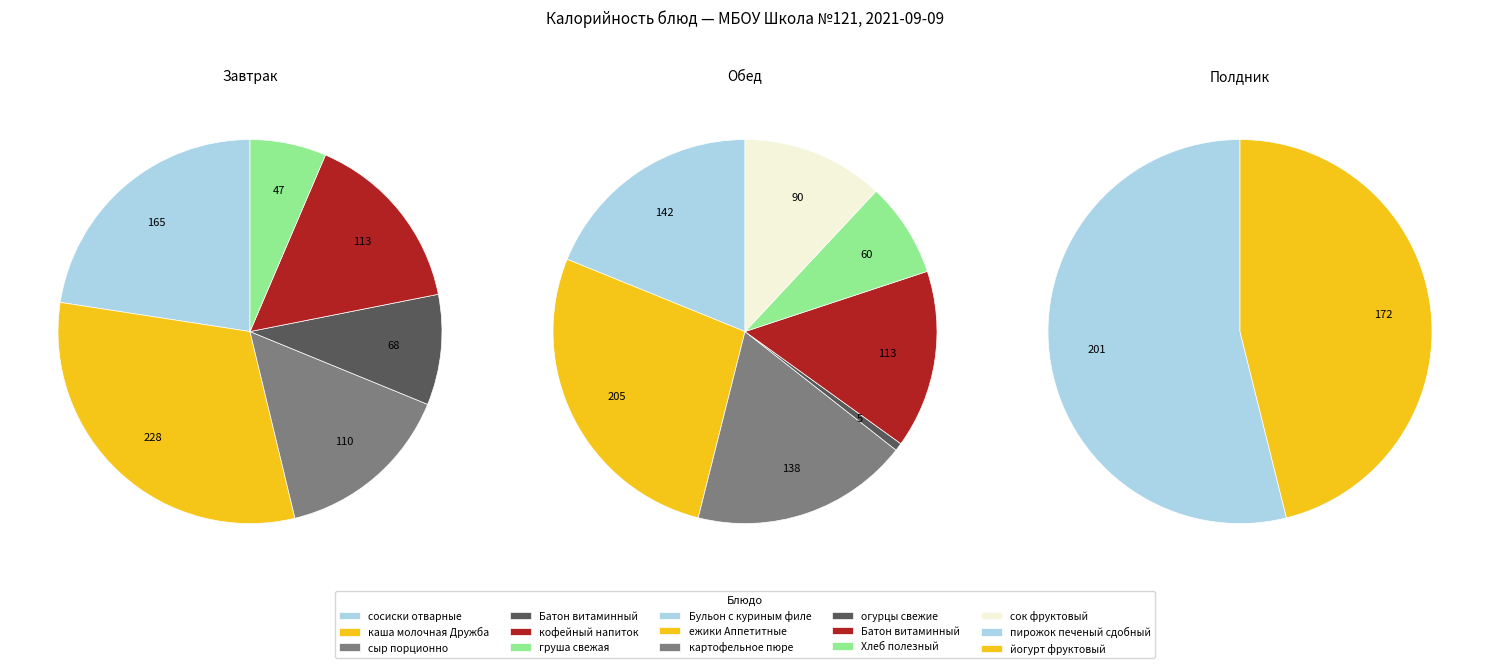

Combined, what portion of the pie is картофельное пюре and пирожок печеный сдобный?

18.3%